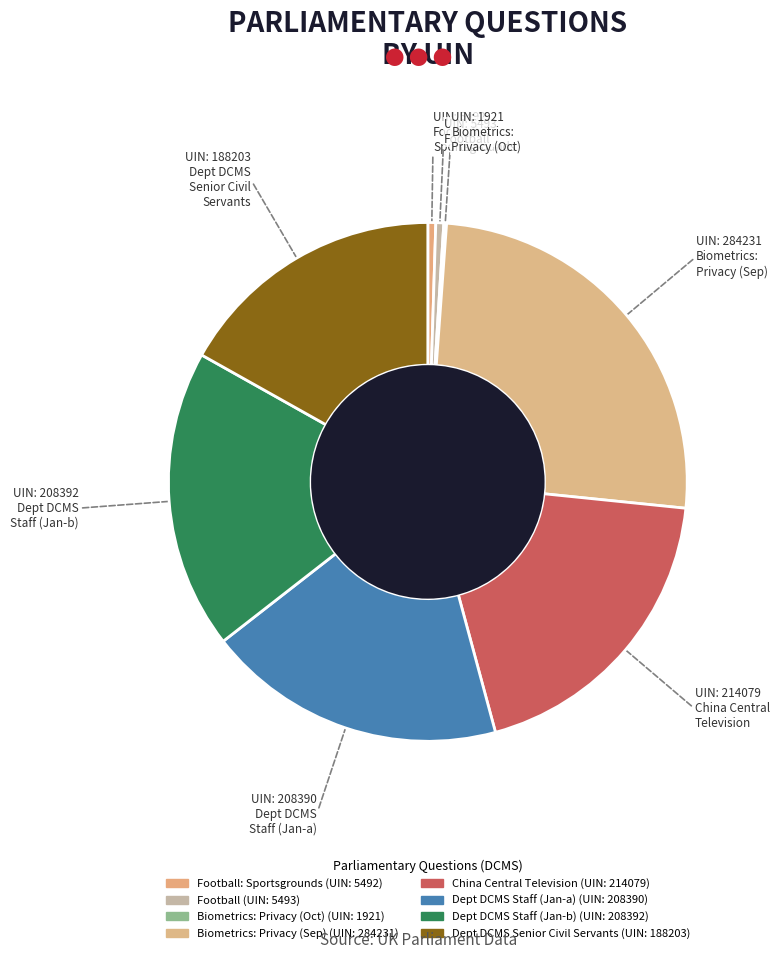

To the nearest percent, what is the difference between the largest and smallest slice percentages?

25%